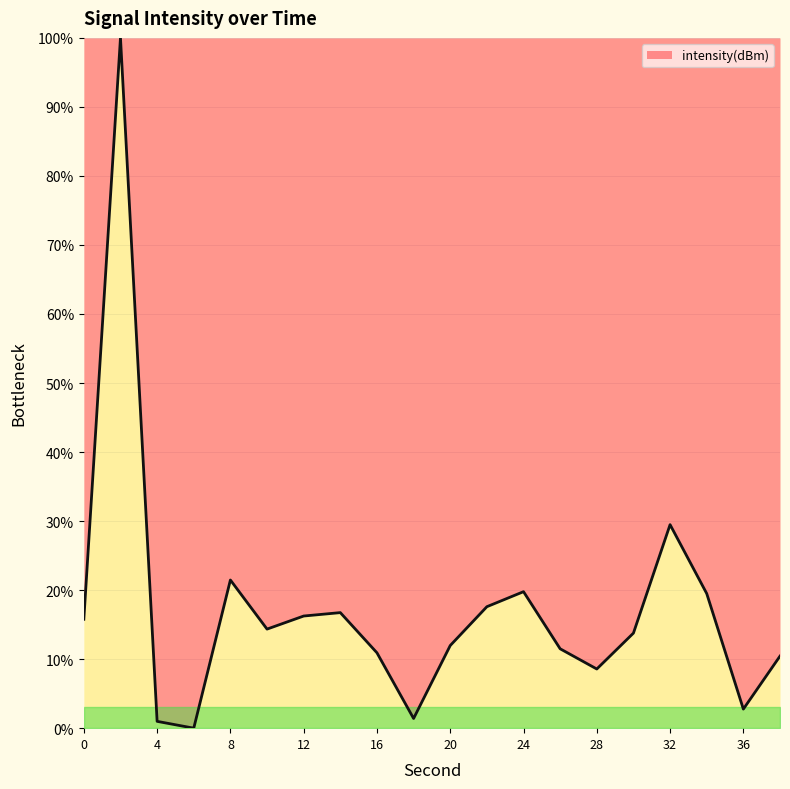

What is the difference between the maximum and minimum values?

100.0